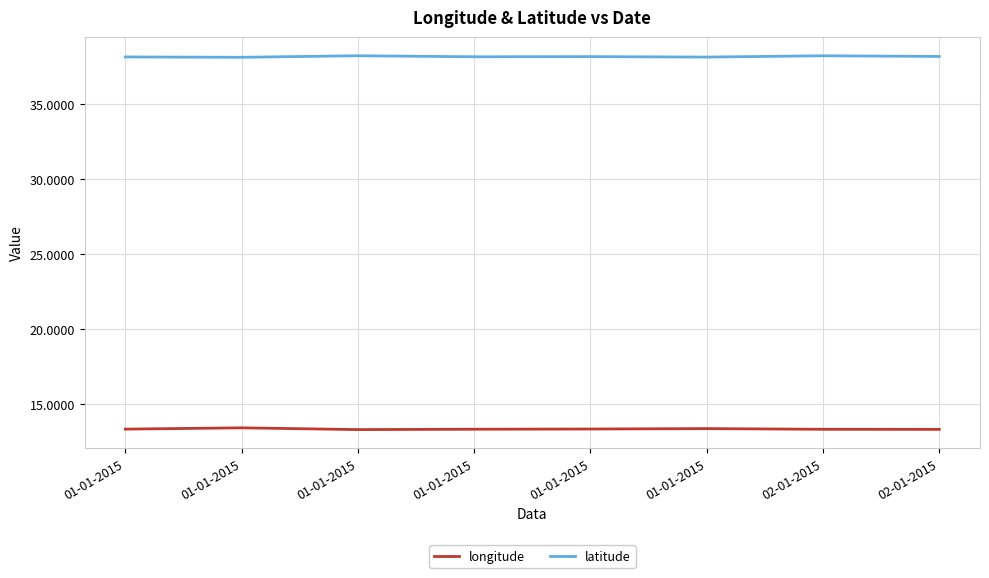

How many lines are shown in the chart?

2